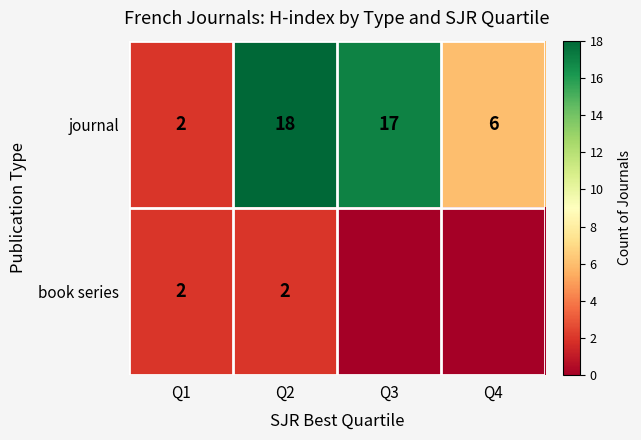

The book series series shows 3 at Q1. True or false?

False